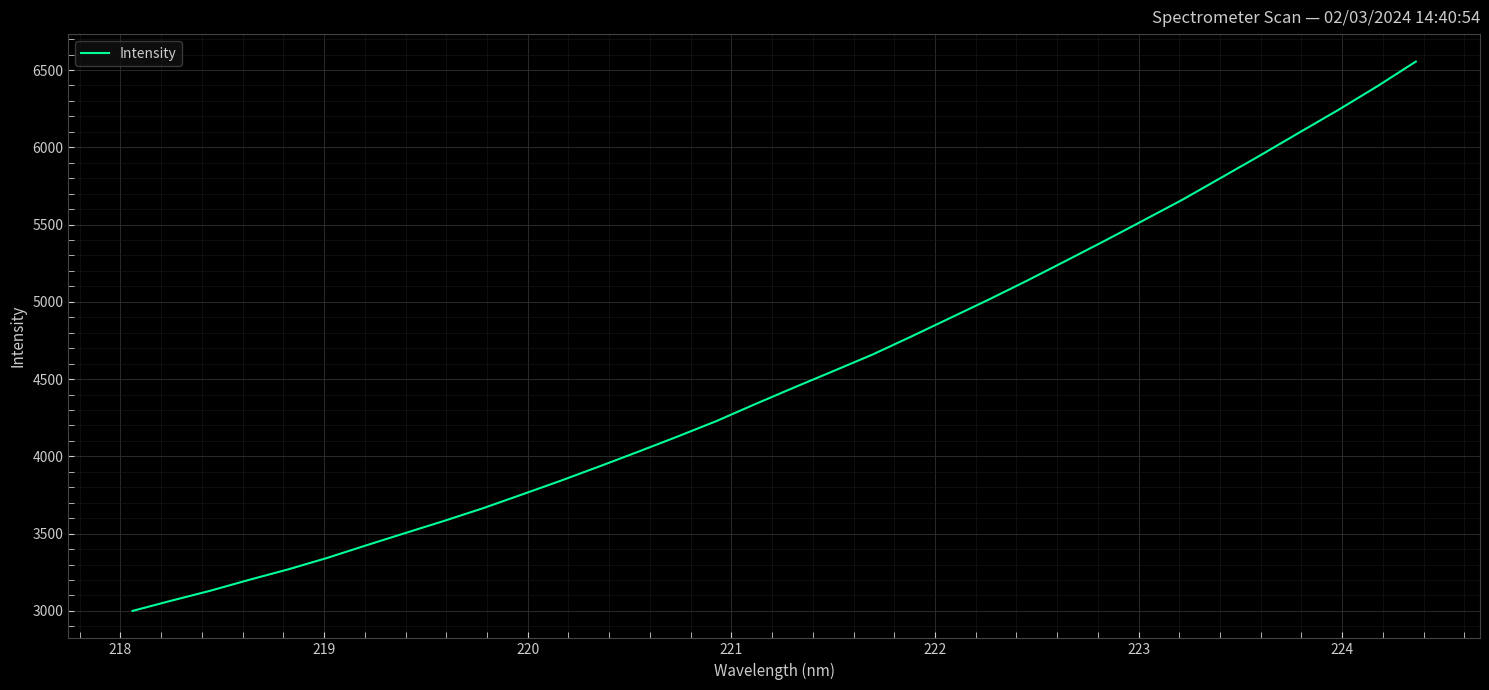

True or false: the data has more than 2 interior local peaks.

False